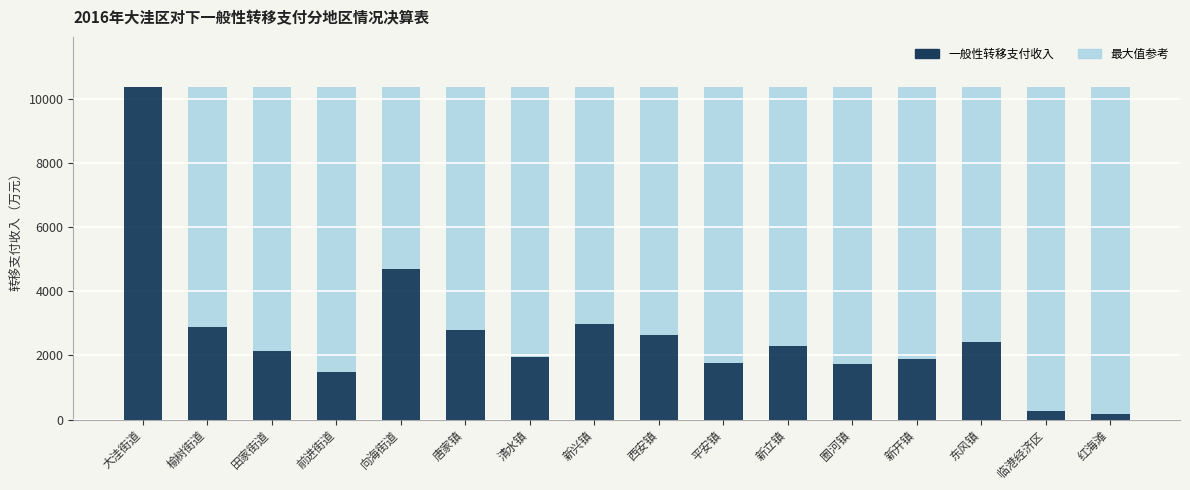

Rank the series by their average value, from highest to lowest.

最大值参考, 一般性转移支付收入